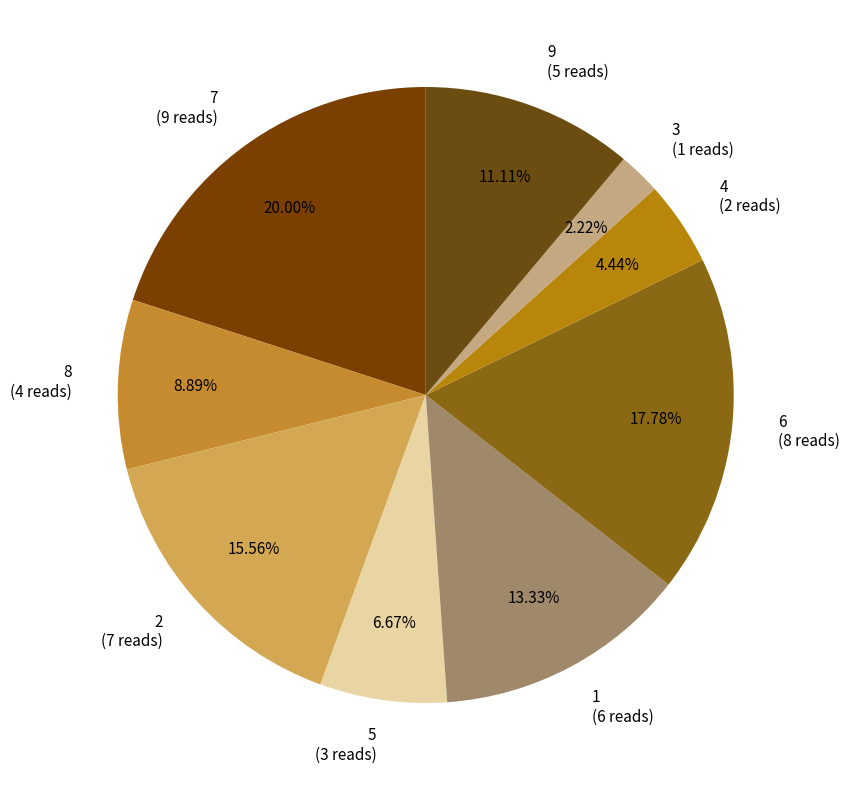

True or false: 6 accounts for 25% of the total.

False